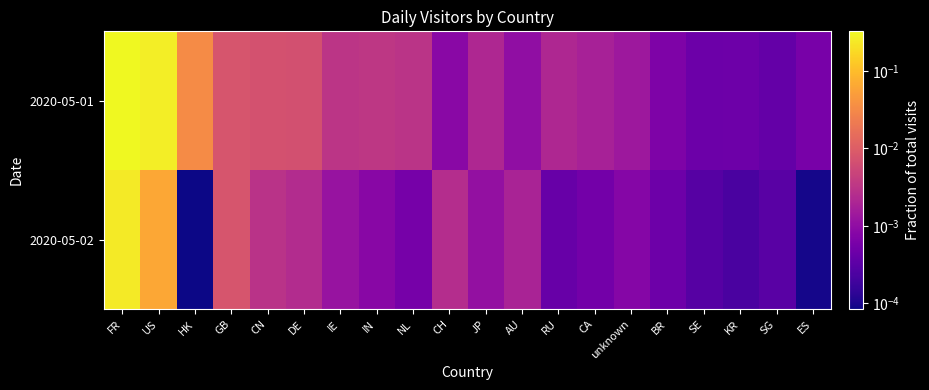

Rank the series by their average value, from highest to lowest.

2020-05-01, 2020-05-02